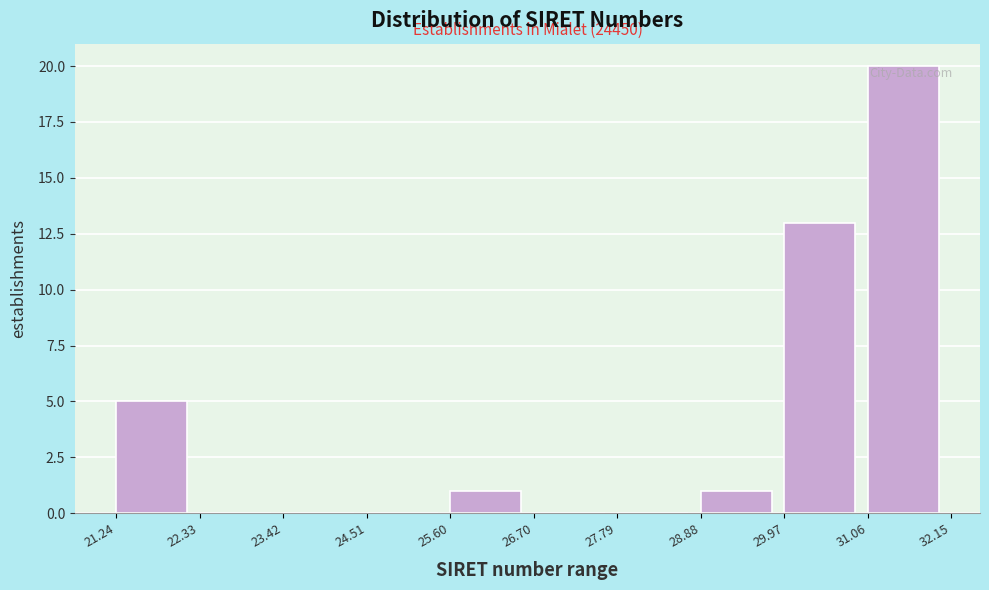

Over which range of the x-axis is the bar tallest?

31.06 to 32.15